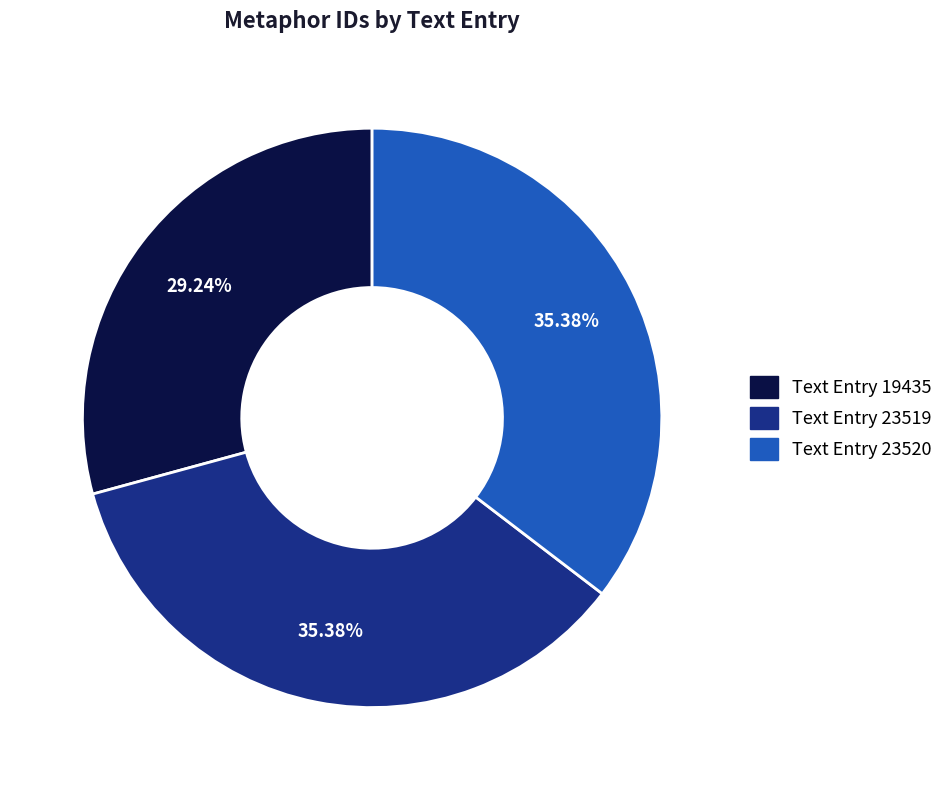

Does any single category account for the majority?

No